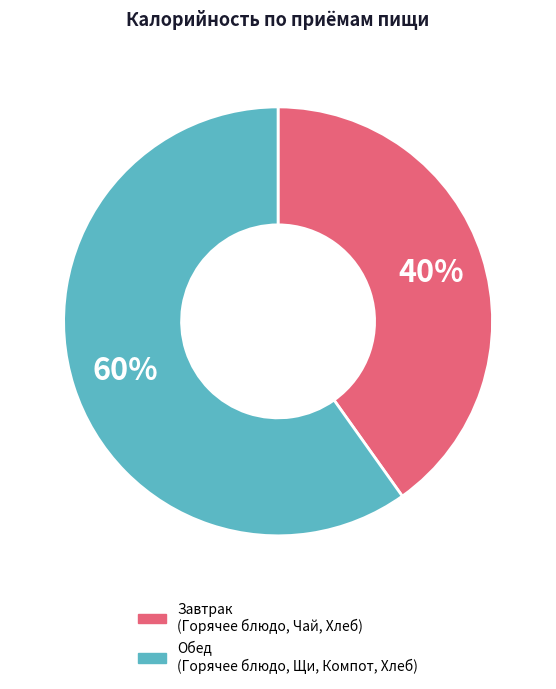

Does any single category account for the majority?

Yes